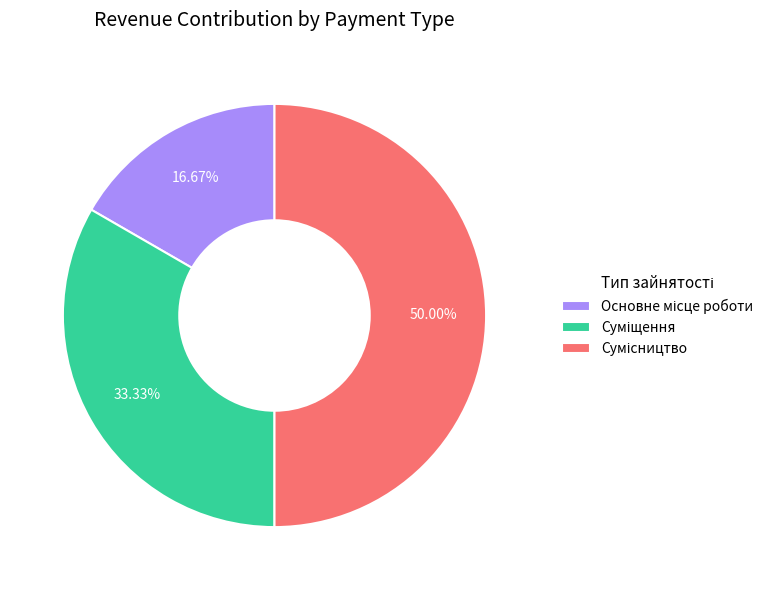

Which has a higher value, Суміщення or Основне місце роботи?

Суміщення